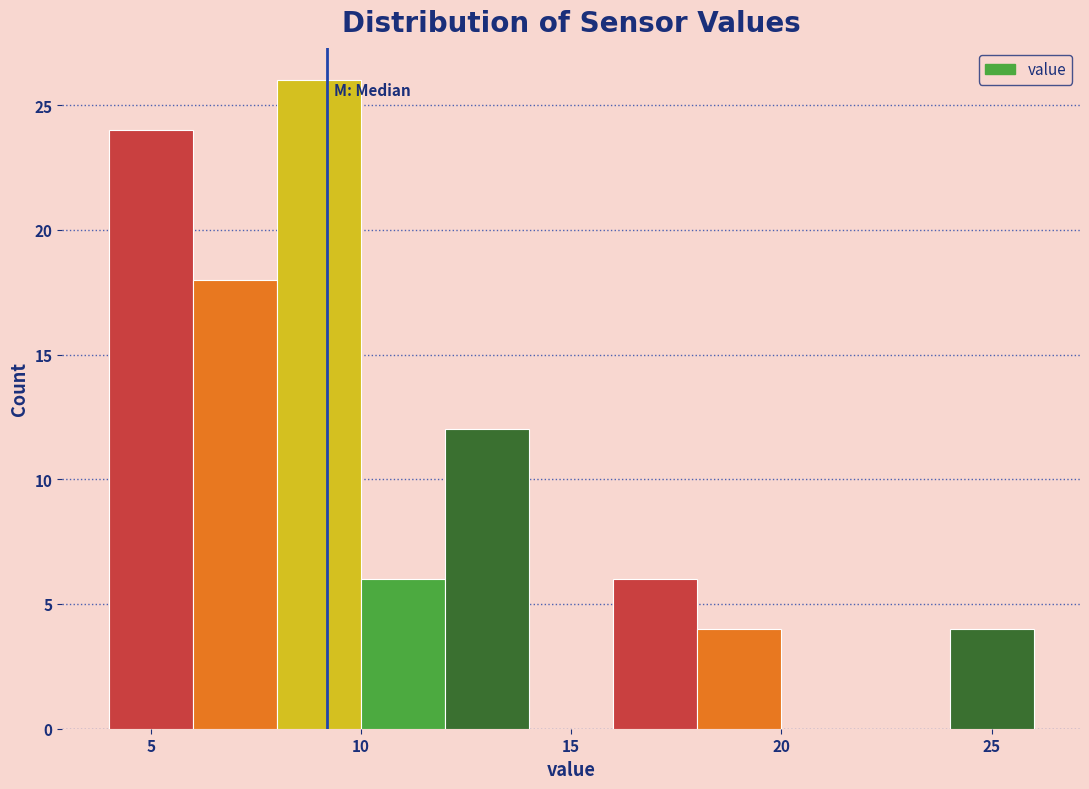

Reading left to right, transcribe this chart: for each bar, give the range it covers on the x-axis and its height. The values are not printed on the chart, so give them approximately, as read against the axis.

4 to 6: 24
6 to 8: 18
8 to 10: 26
10 to 12: 6
12 to 14: 12
14 to 16: 0
16 to 18: 6
18 to 20: 4
20 to 22: 0
22 to 24: 0
24 to 26: 4